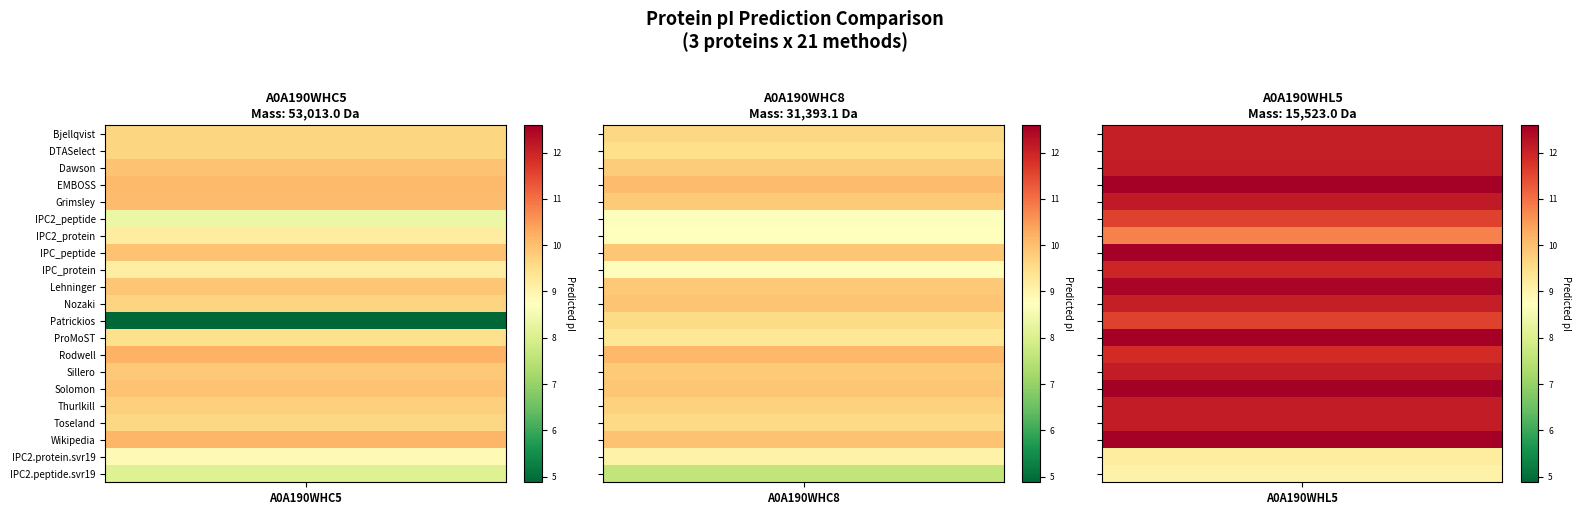

Between 2 and 1, which is larger?

2